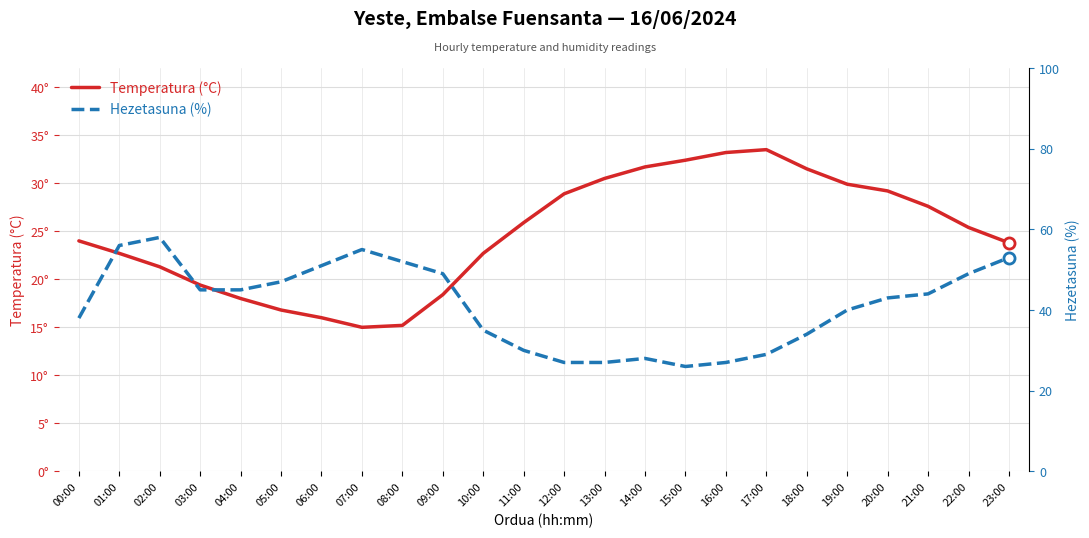

Which series has the widest spread of values?

Hezetasuna (%)